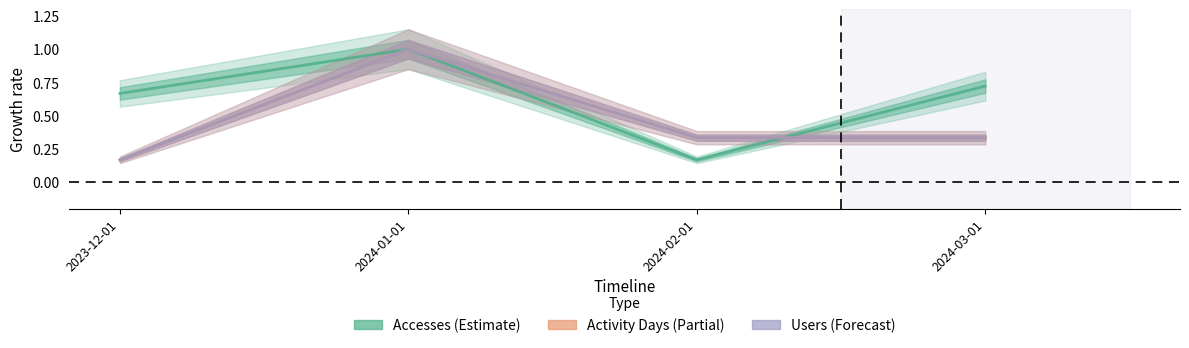

Does the chart have visible grid lines?

No